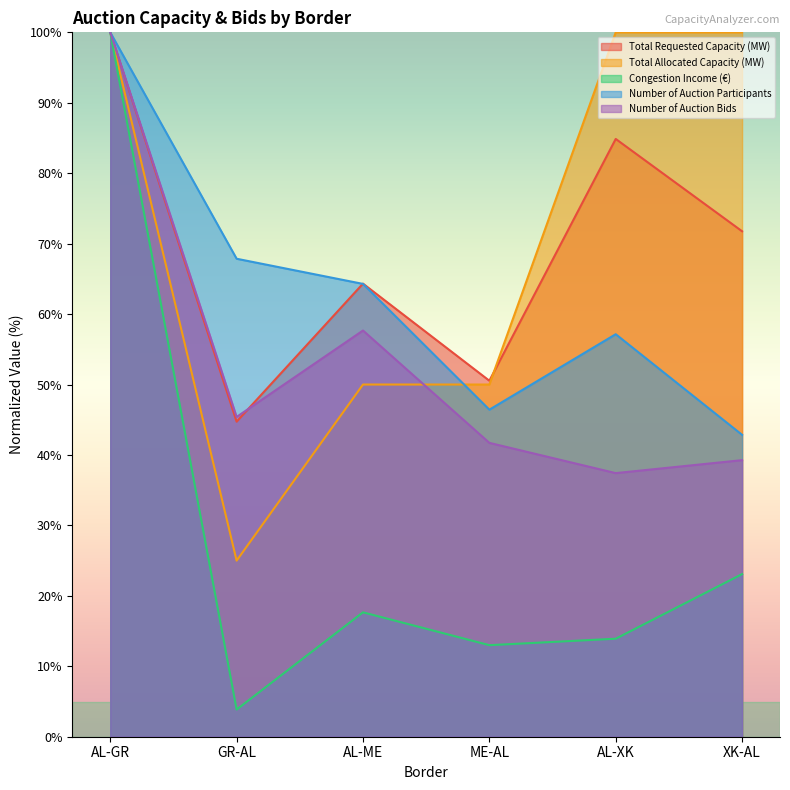

List the series in order of their peak value, lowest first.

Total Requested Capacity (MW), Total Allocated Capacity (MW), Congestion Income (€), Number of Auction Participants, Number of Auction Bids